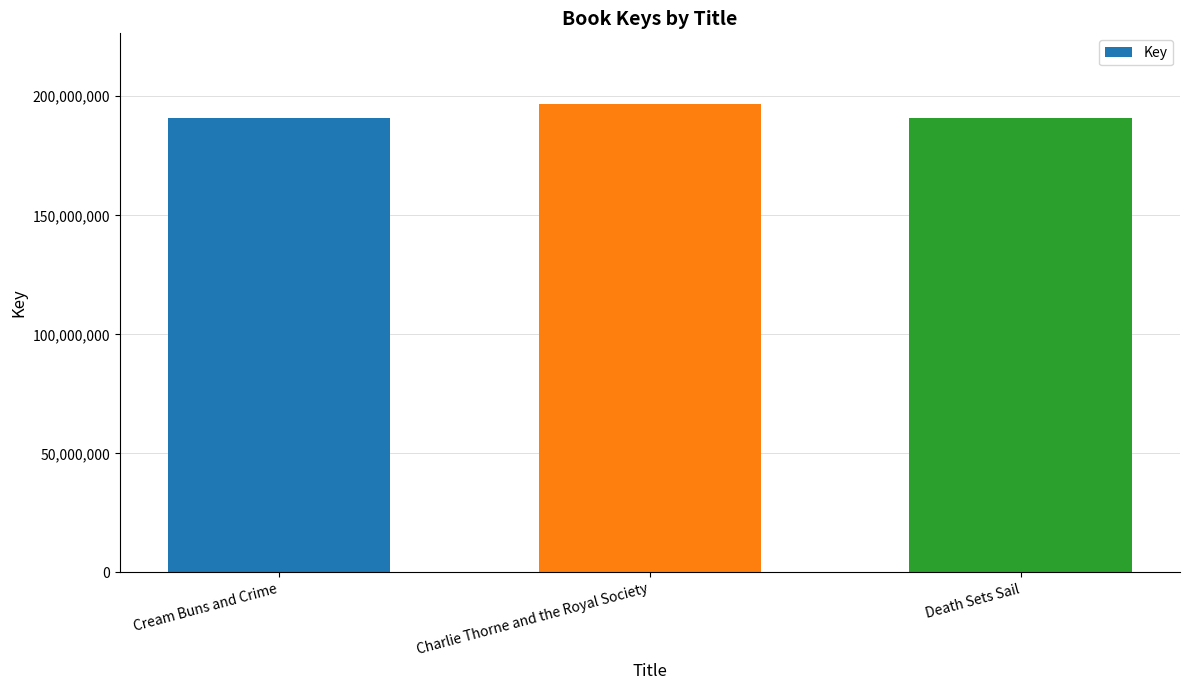

Where is the data nearest to the value 193839826?

Cream Buns and Crime